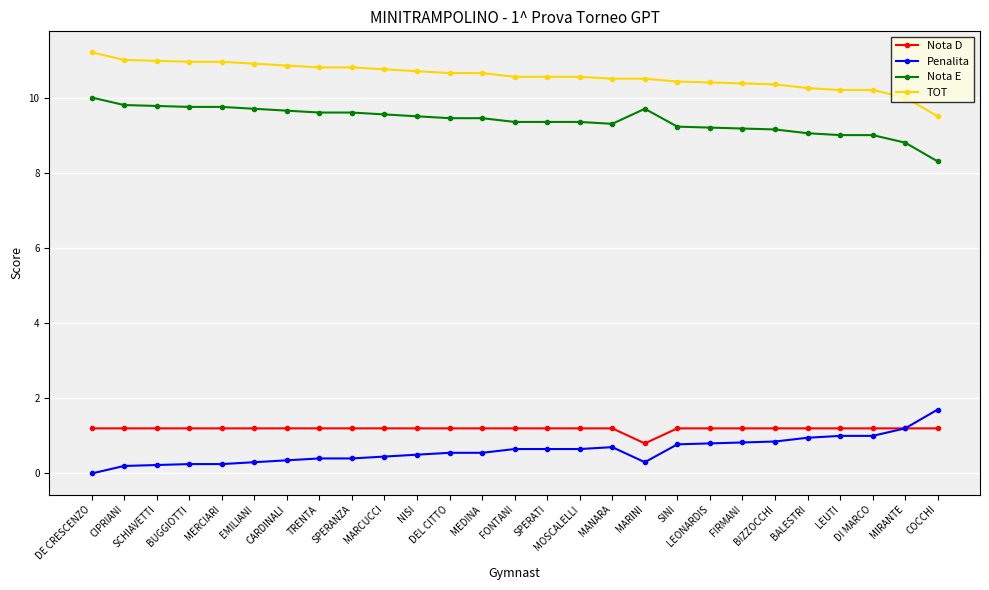

True or false: Nota D and Nota E cross at least once.

False